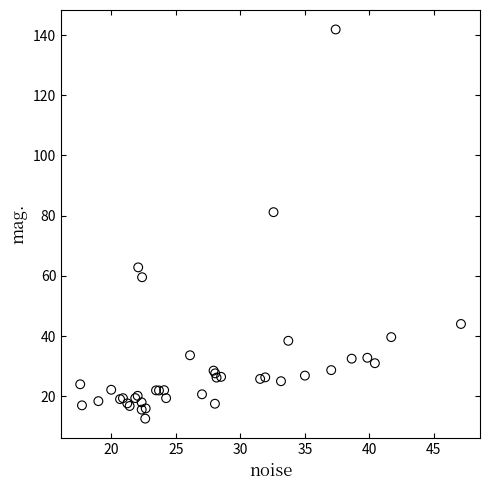

What Y value in the scatter plot is closest to 77?

81.2